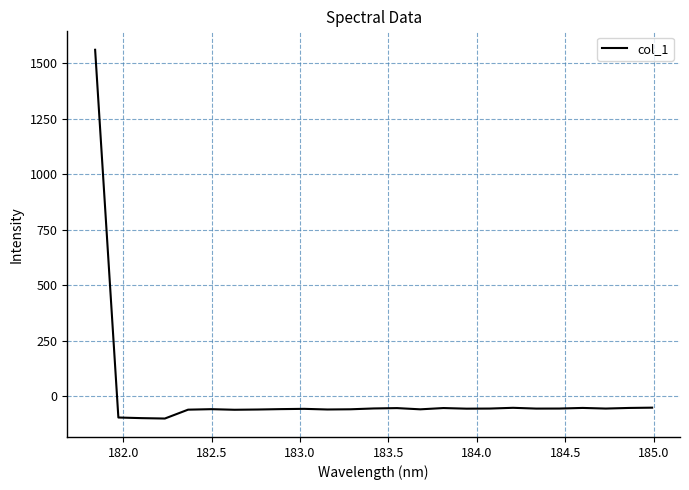

What is the difference between the maximum and minimum values?

1661.5